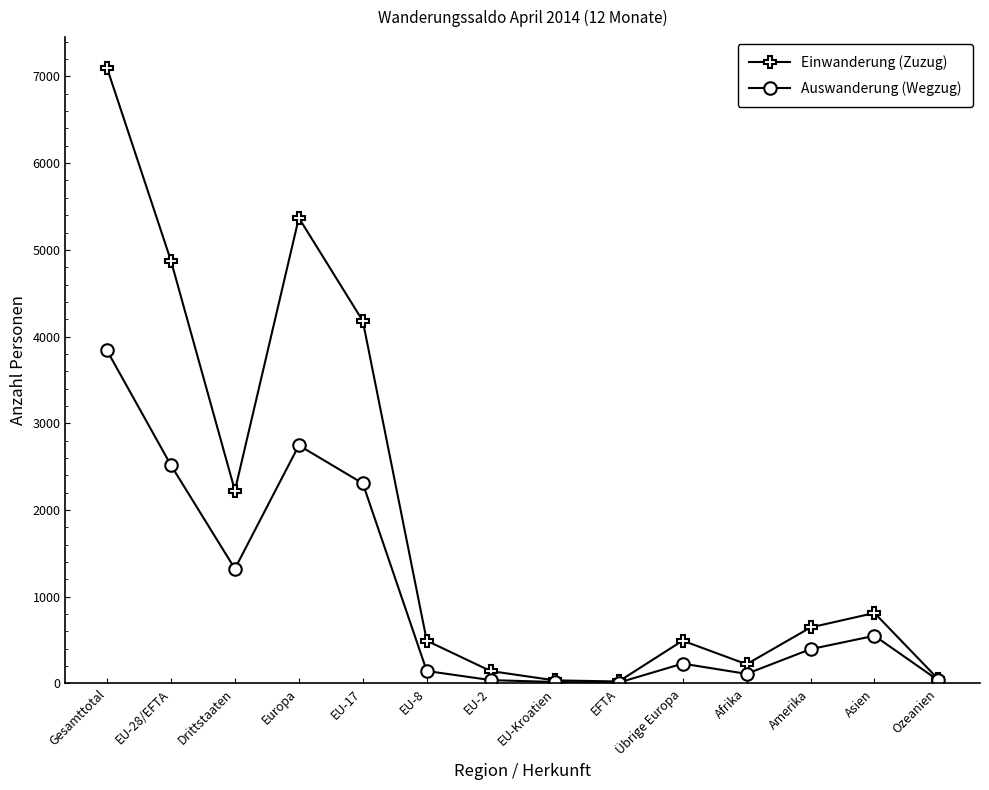

What is the sum of the Einwanderung (Zuzug) values at Amerika and EU-2?

789